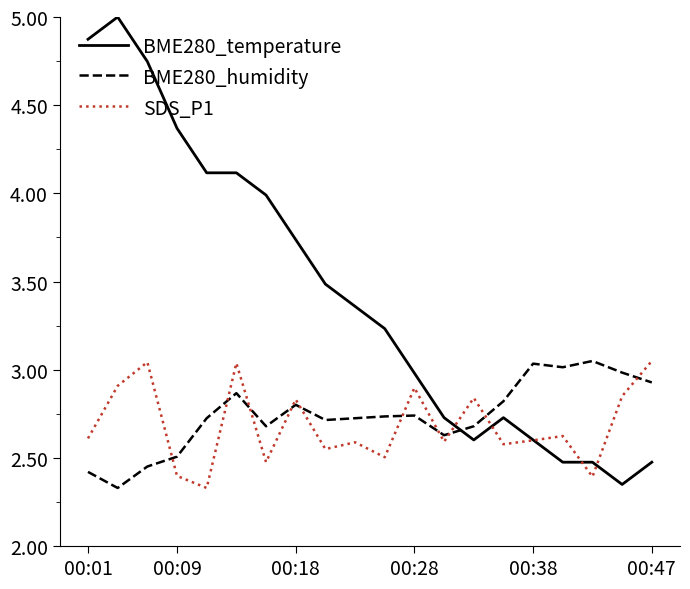

Does the chart display data point markers on the line(s)?

No